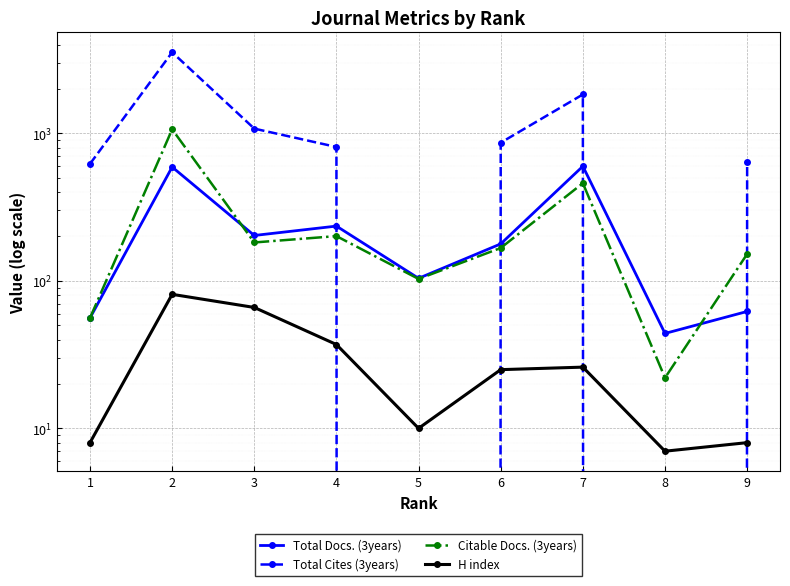

At how many categories does at least one series exceed 966?

3